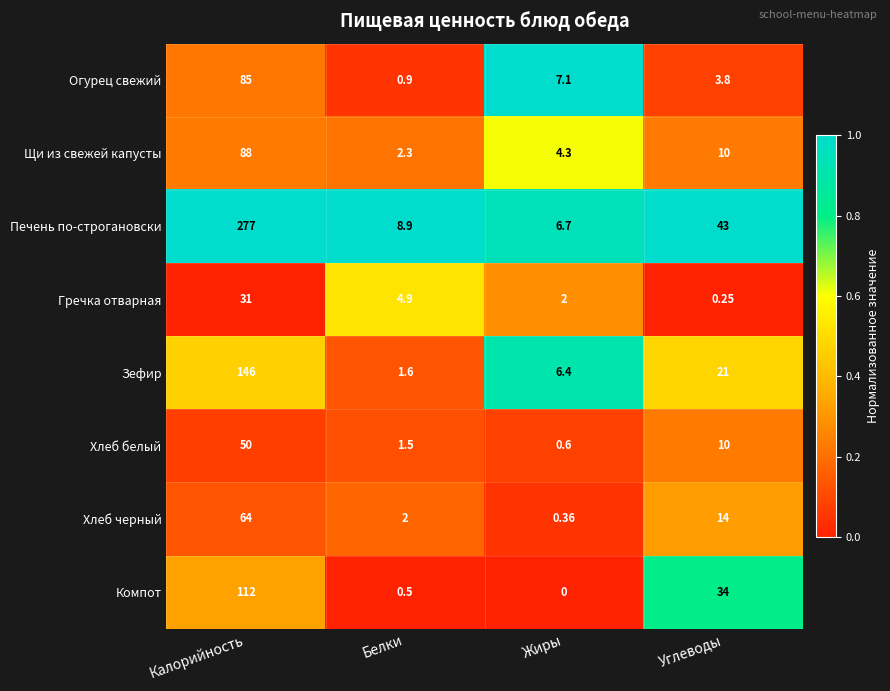

Which series has the largest range (max minus min)?

Печень по-строгановски